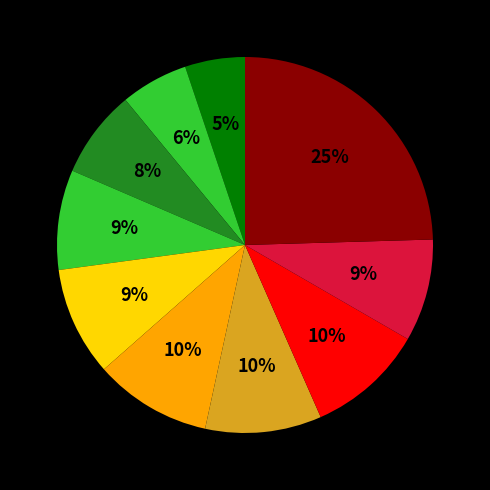

How many slices are in this pie chart?

10